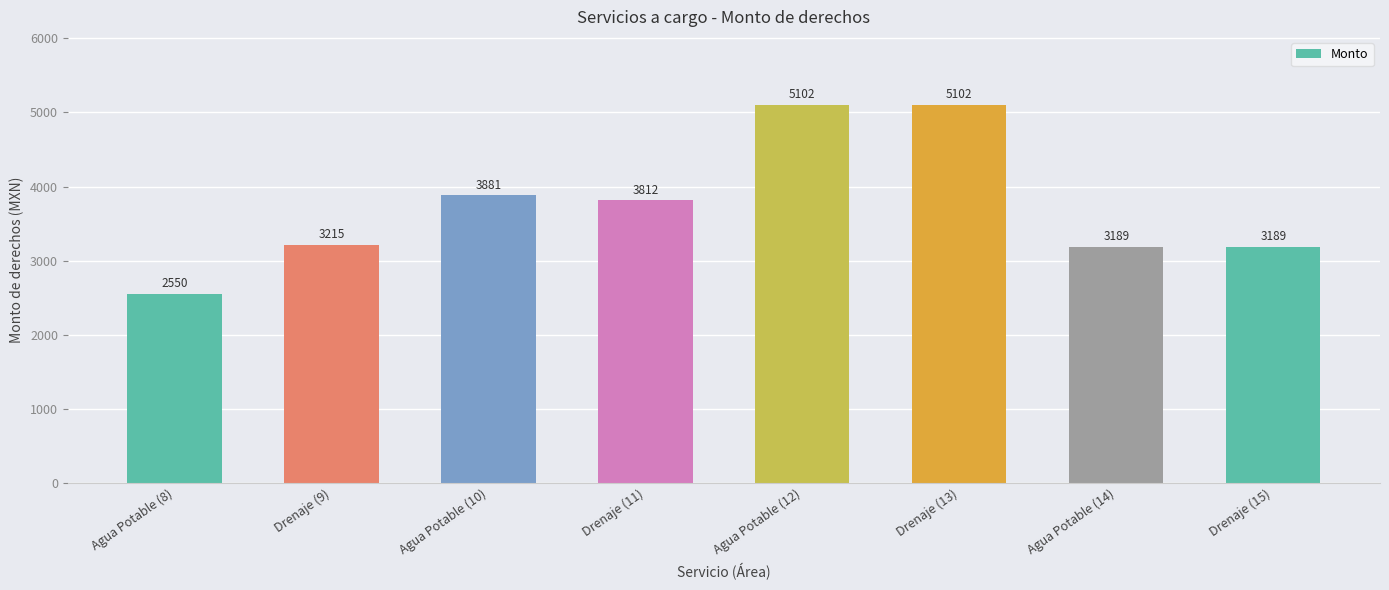

Which has a higher value, Agua Potable (12) or Agua Potable (10)?

Agua Potable (12)